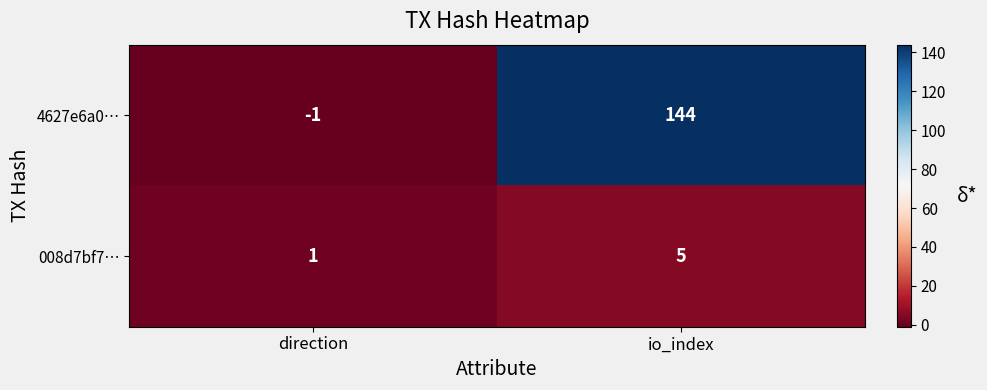

What is the average value of the 008d7bf7… series?

3